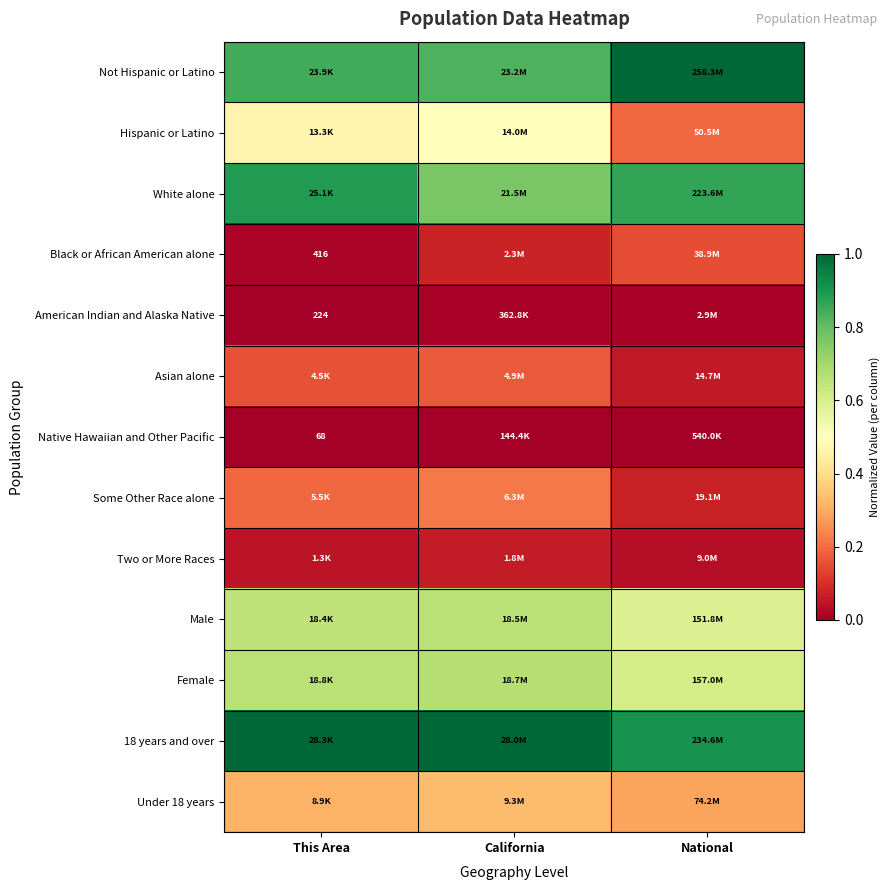

What is the total value across all series at National?

4.8